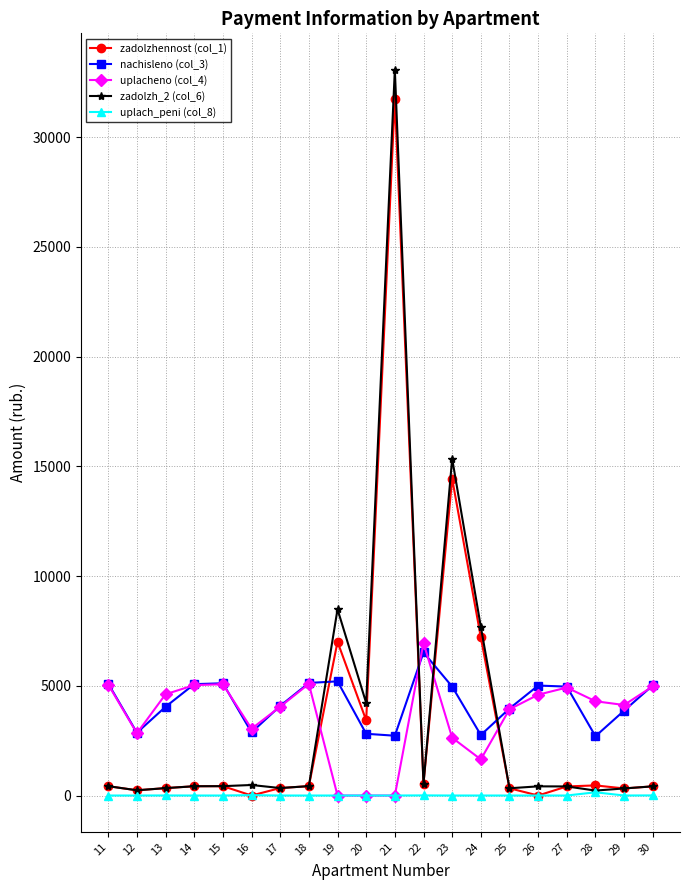

The value of nachisleno (col_3) at 25 is 1286.6. True or false?

False